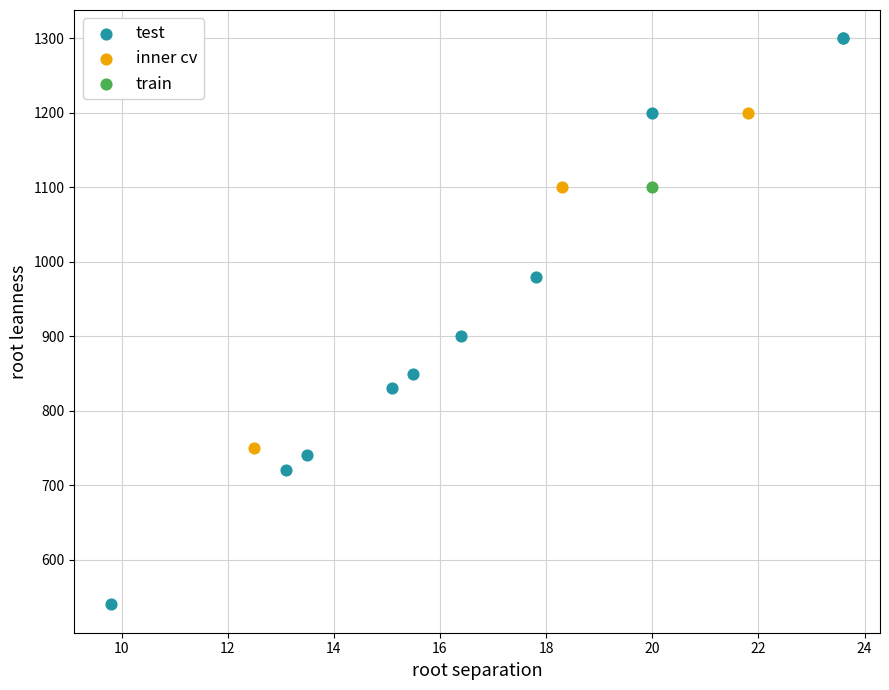

Which series reaches the maximum Y coordinate?

test